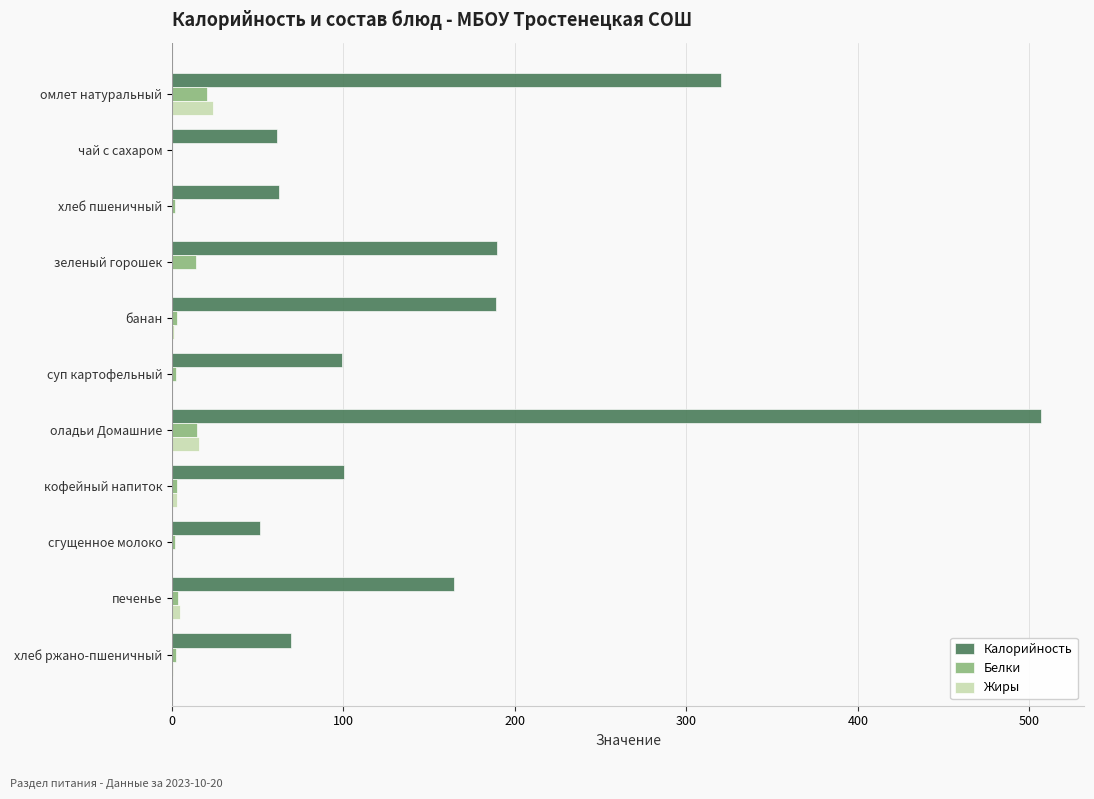

How many distinct data groups are displayed?

3